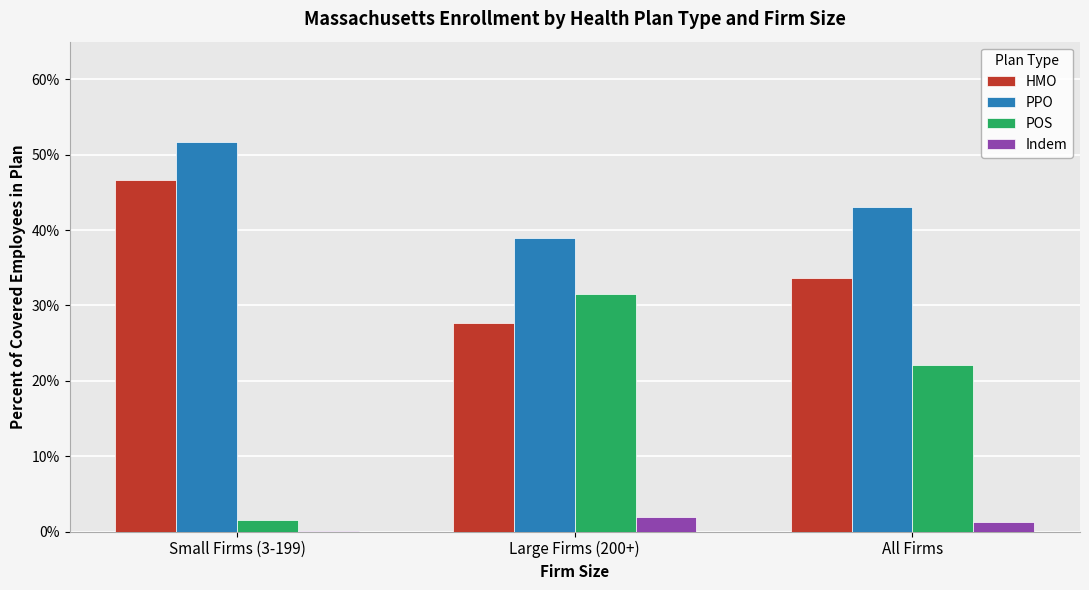

What are all the series names shown in the legend?

HMO, PPO, POS, Indem